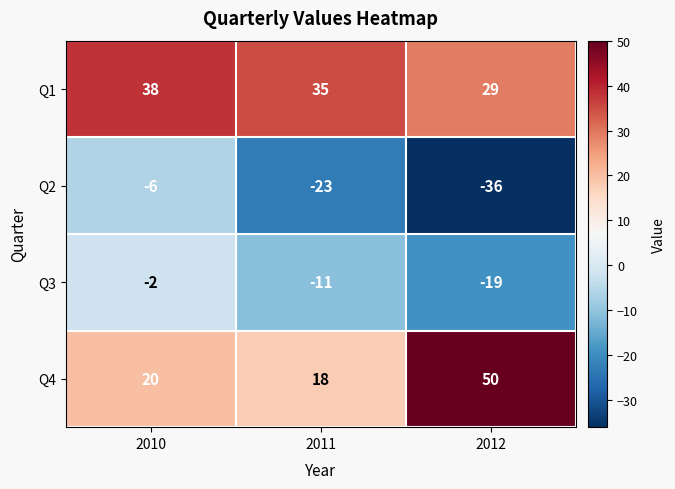

Rank the categories by Q4 value from highest to lowest.

2012, 2010, 2011